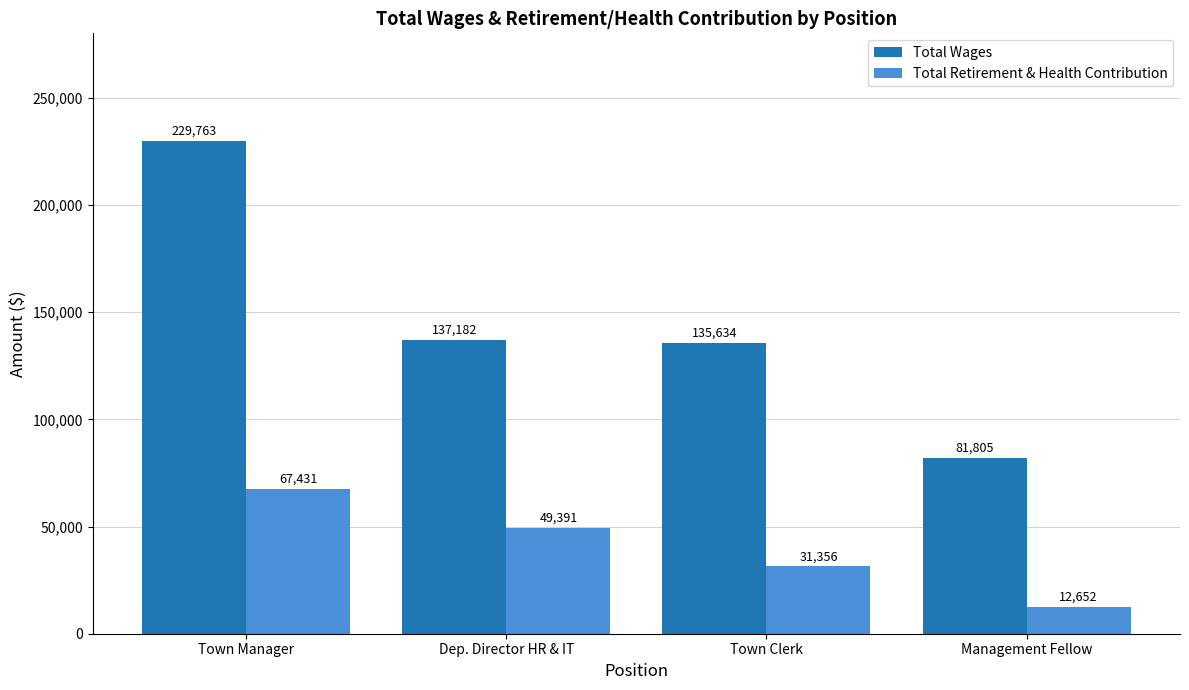

Reading left to right, what are all the values shown in this chart?

Total Wages: 229763	137182	135634	81805
Total Retirement & Health Contribution: 67431	49391	31356	12652